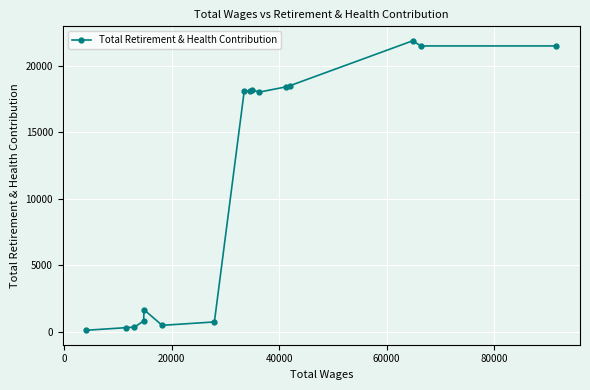

How many lines are shown in the chart?

1